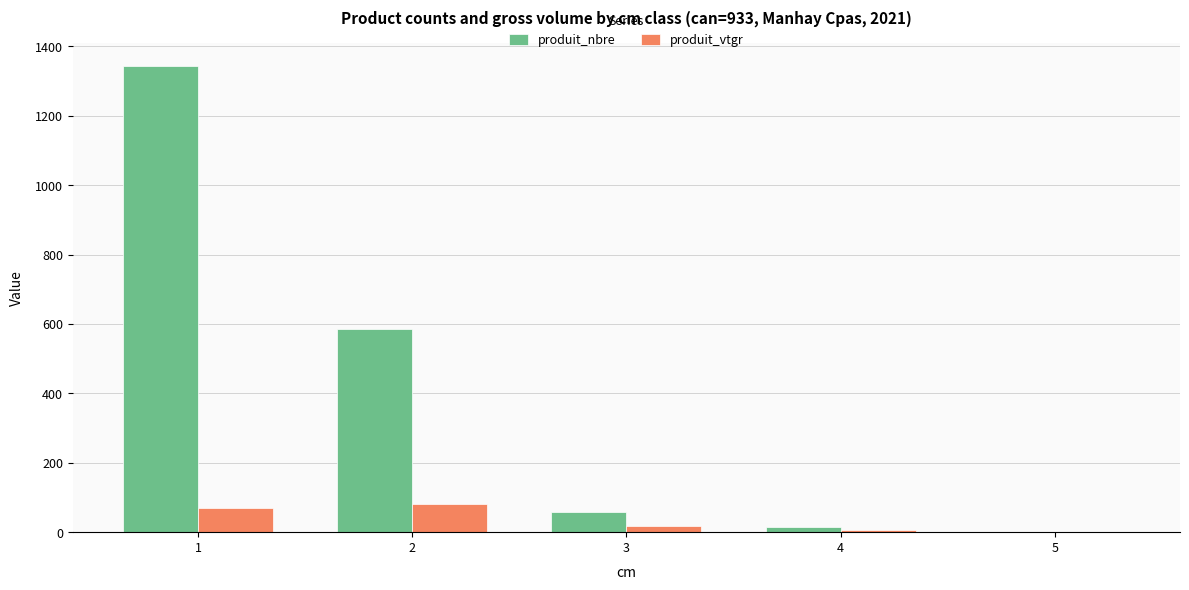

Which series has the largest total across all categories?

produit_nbre